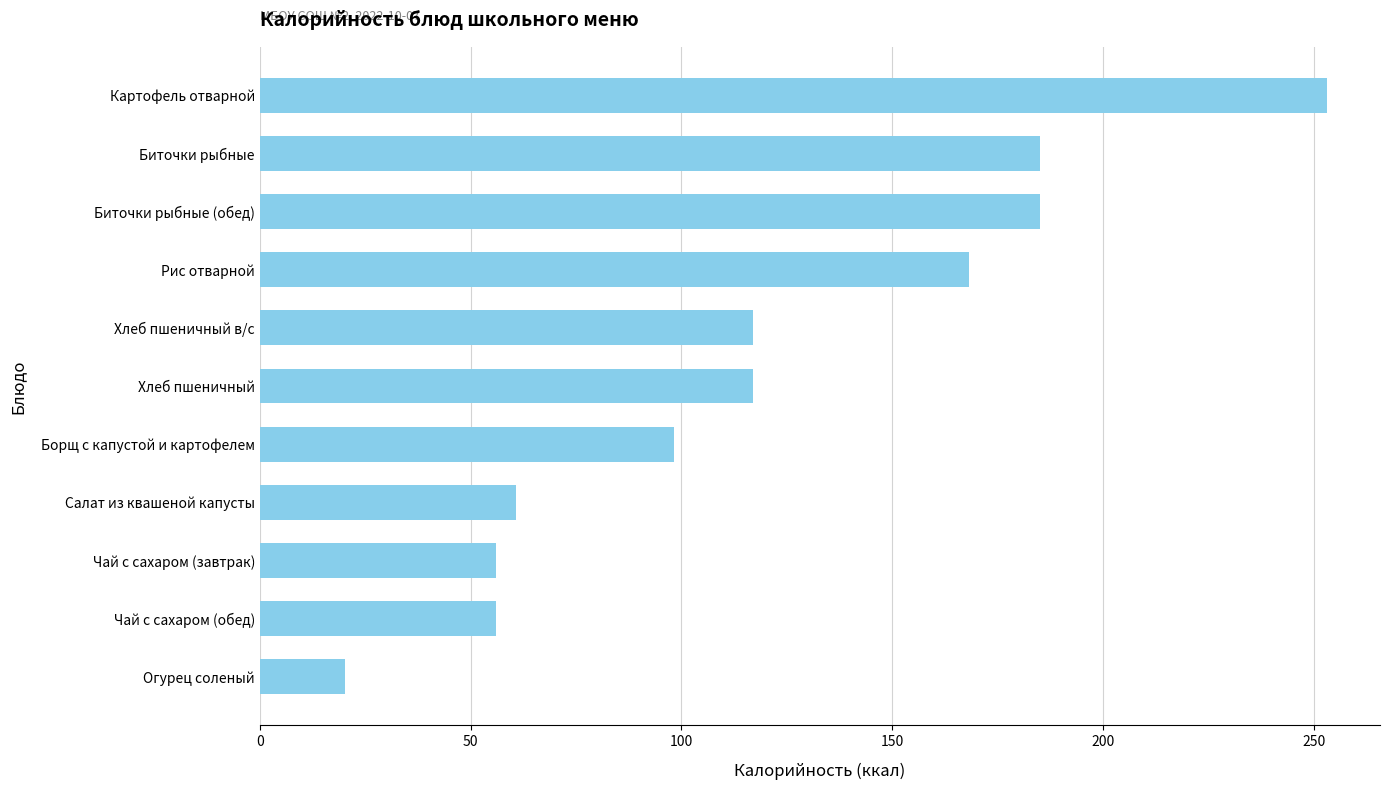

Does the chart contain stacked bars?

No